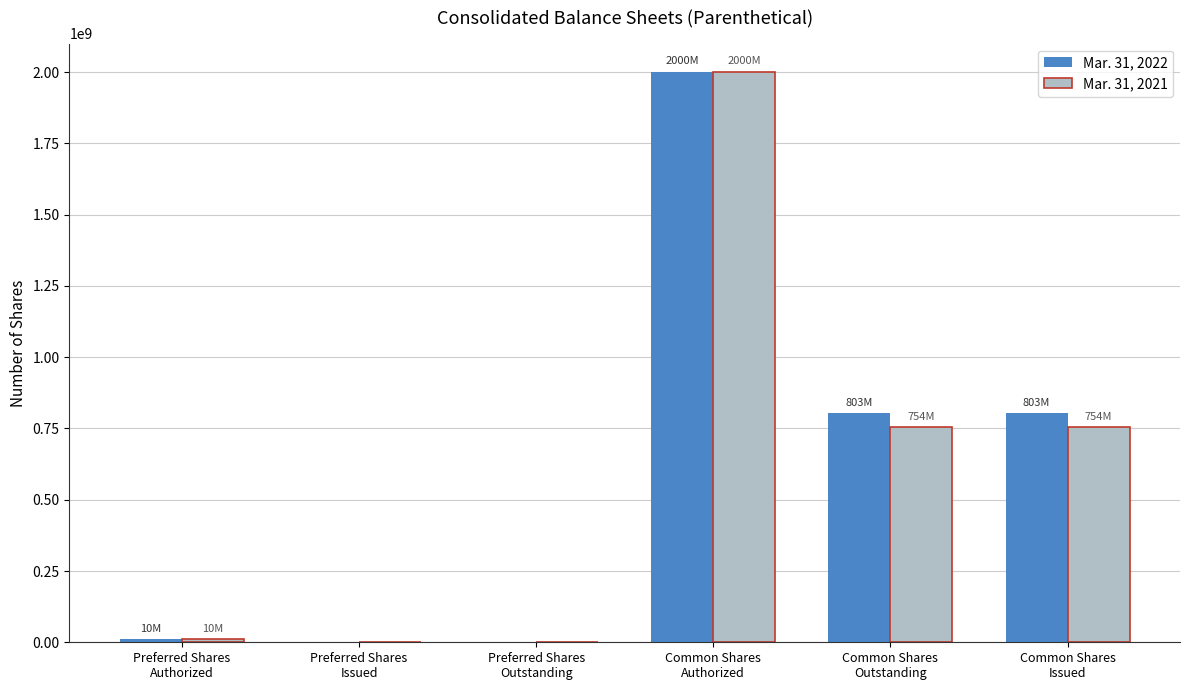

The value of Mar. 31, 2022 at Preferred Shares
Issued is -793922495. True or false?

False